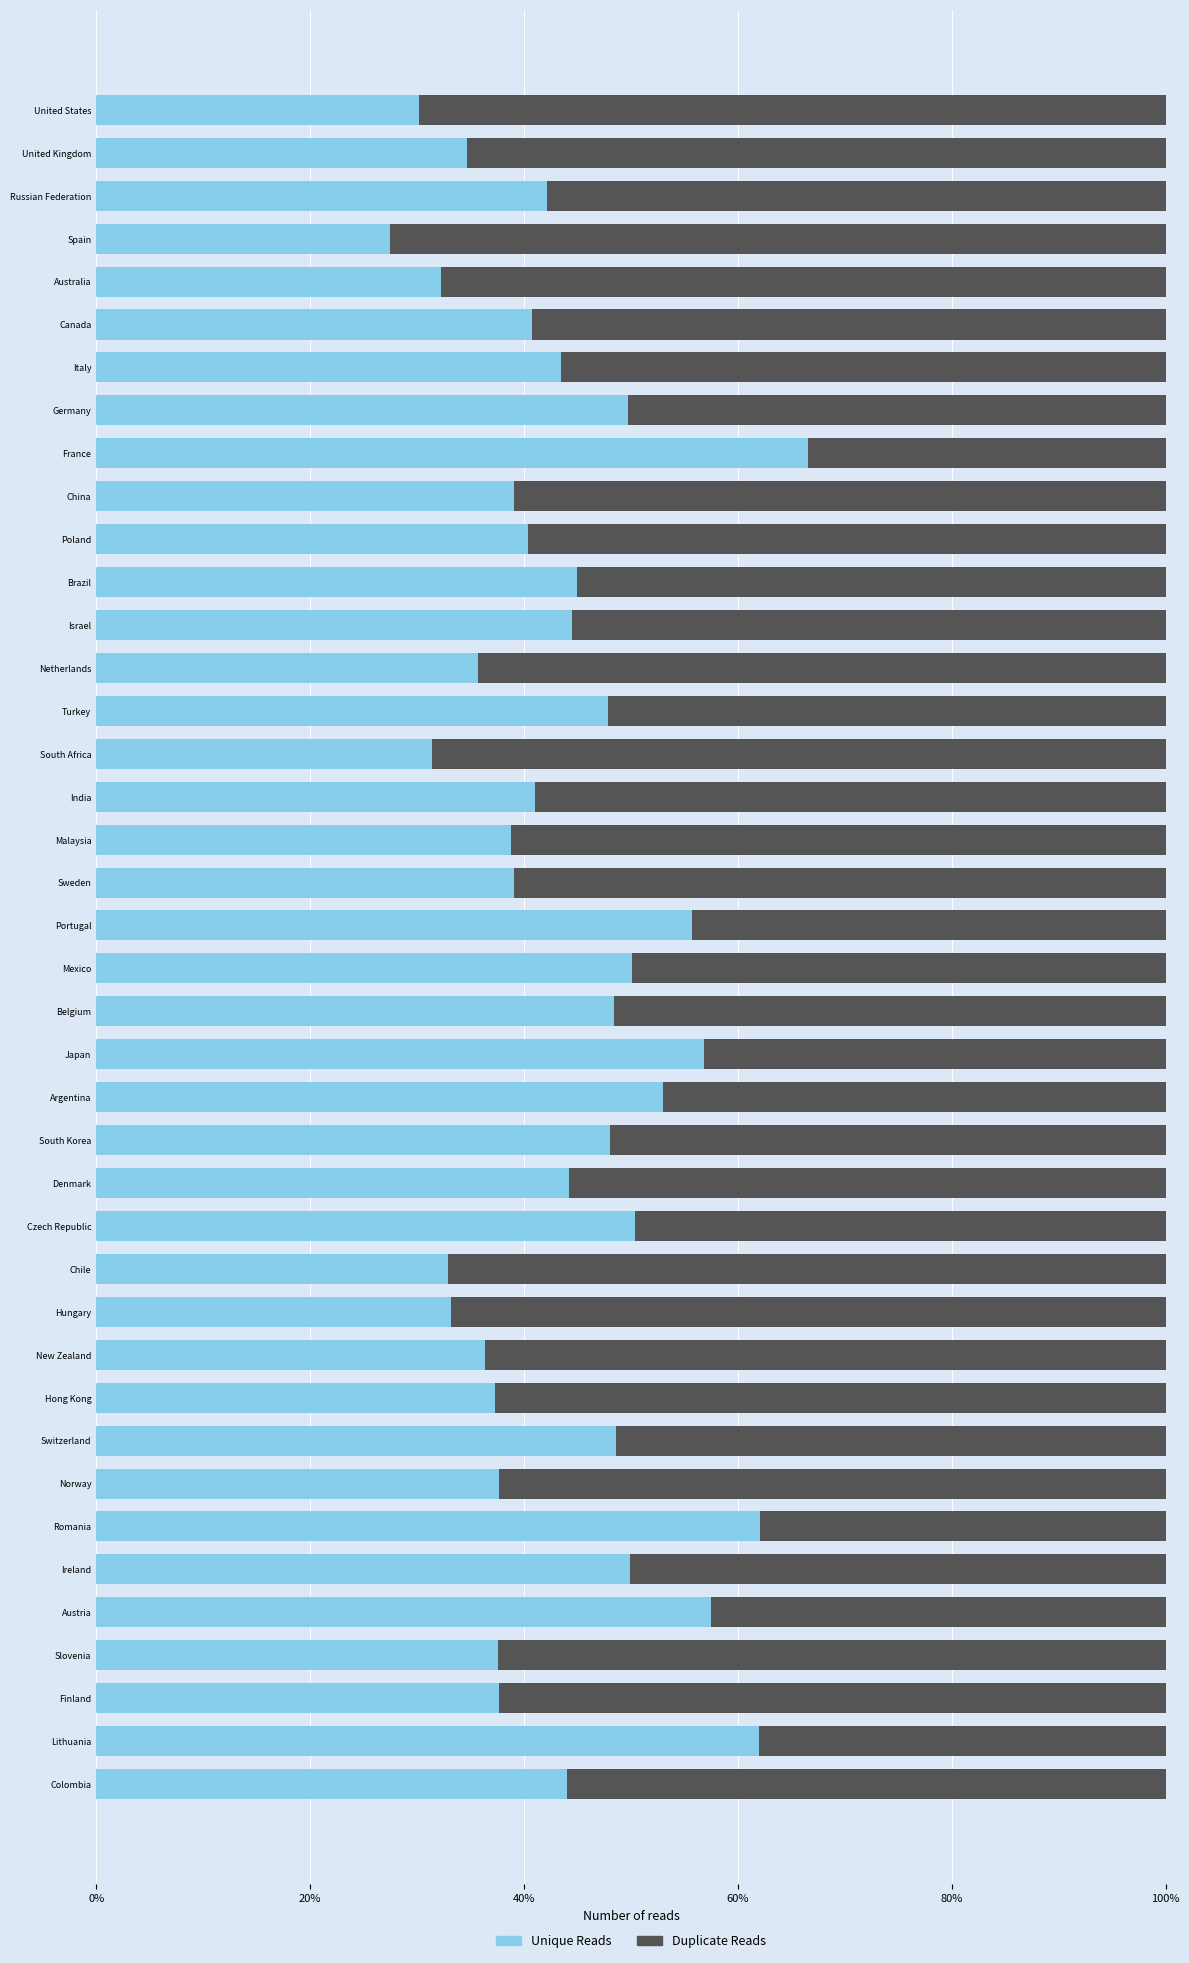

What are all the series names shown in the legend?

Unique Reads, Duplicate Reads